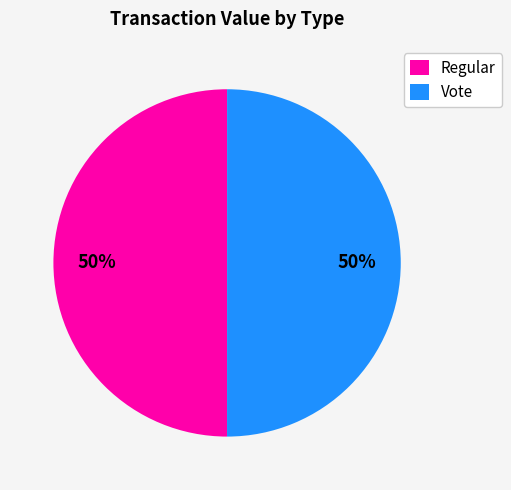

How many segments does this pie chart have?

2